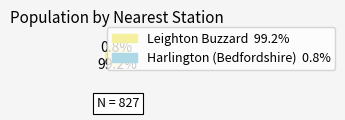

Is the sum of Harlington (Bedfordshire) and Leighton Buzzard greater than half?

Yes